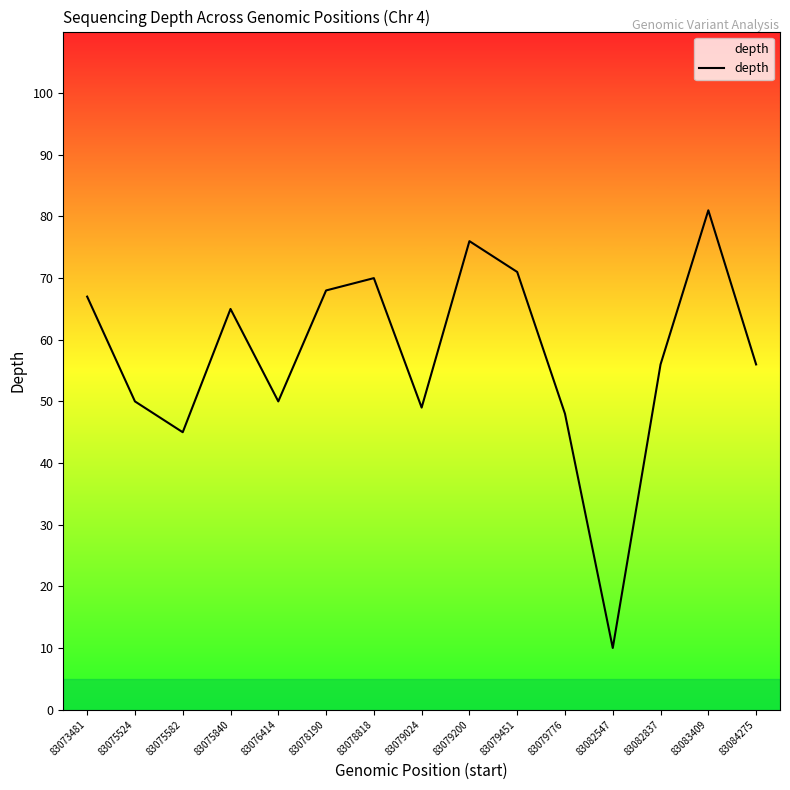

Where is the first local maximum?

83075840